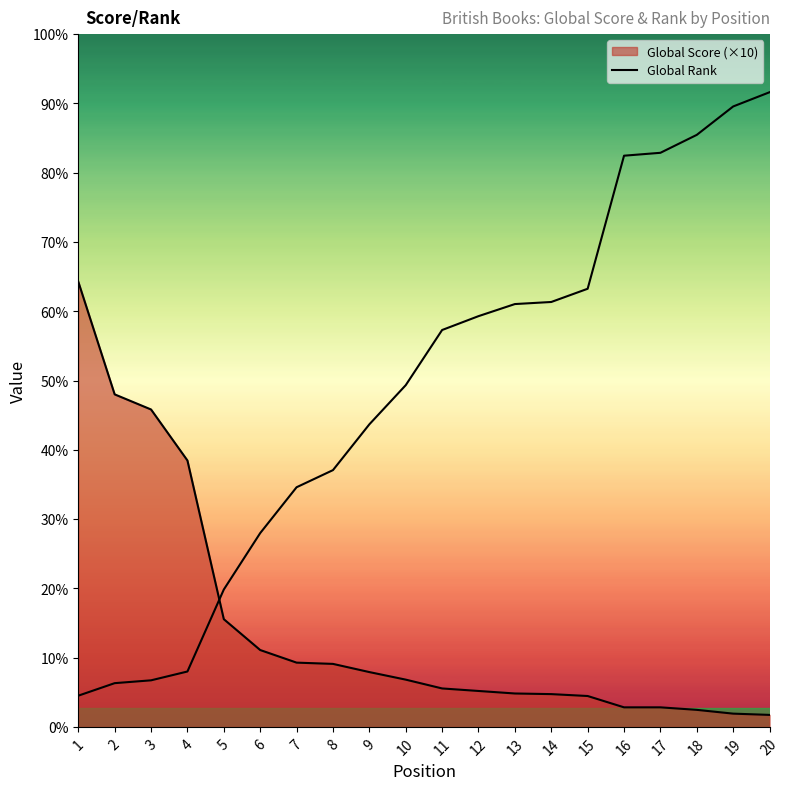

Does the chart display data point markers on the line(s)?

No